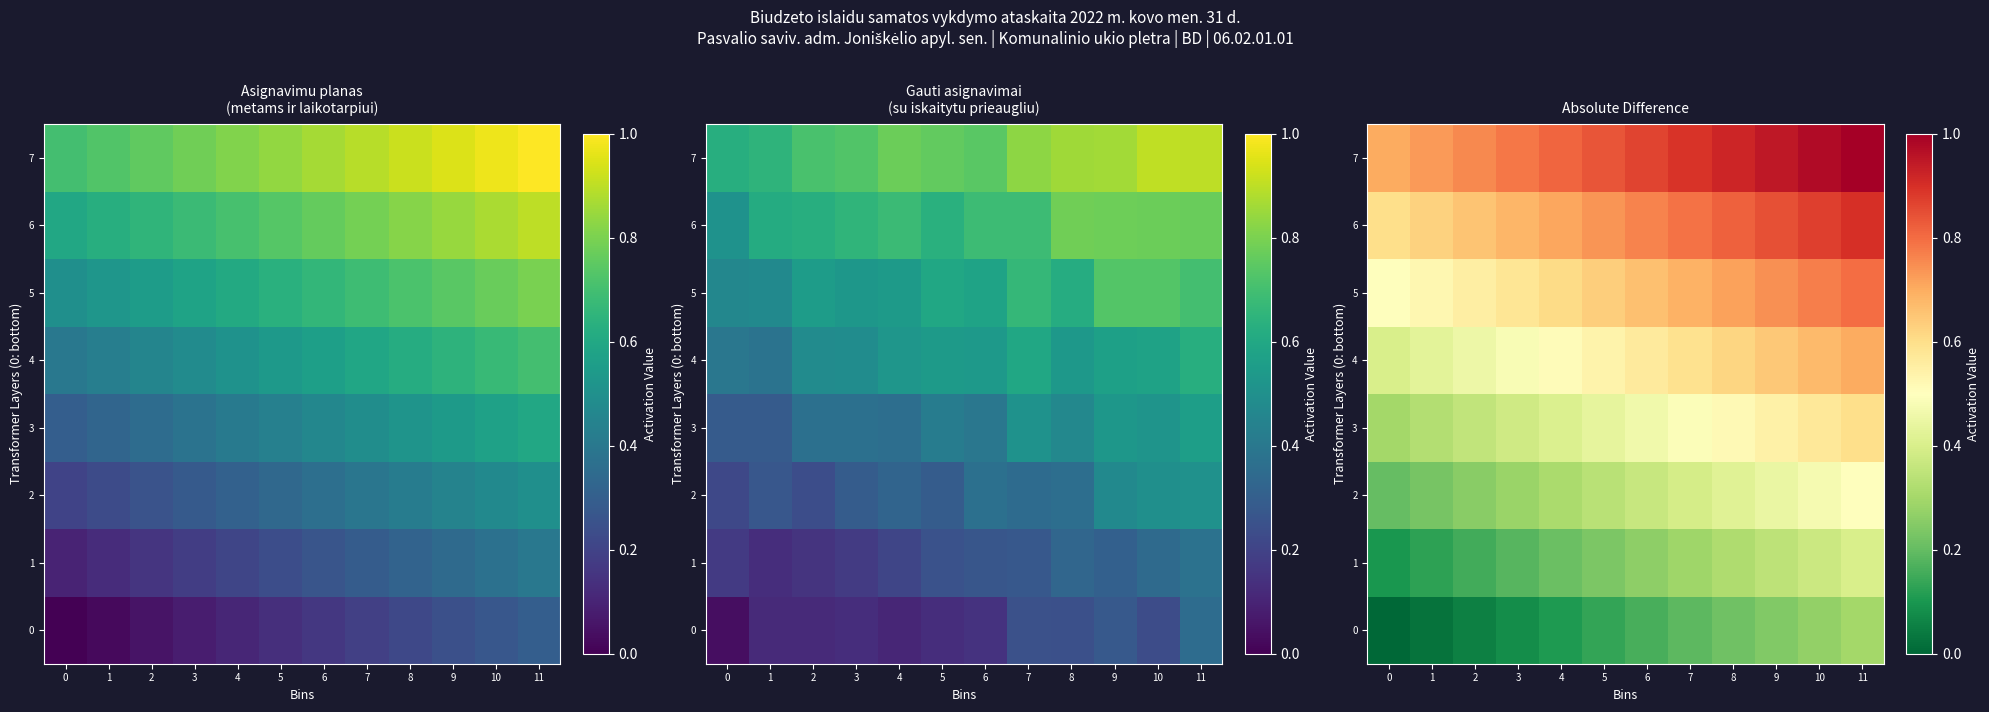

What is the lowest value of the 1 series?

0.1